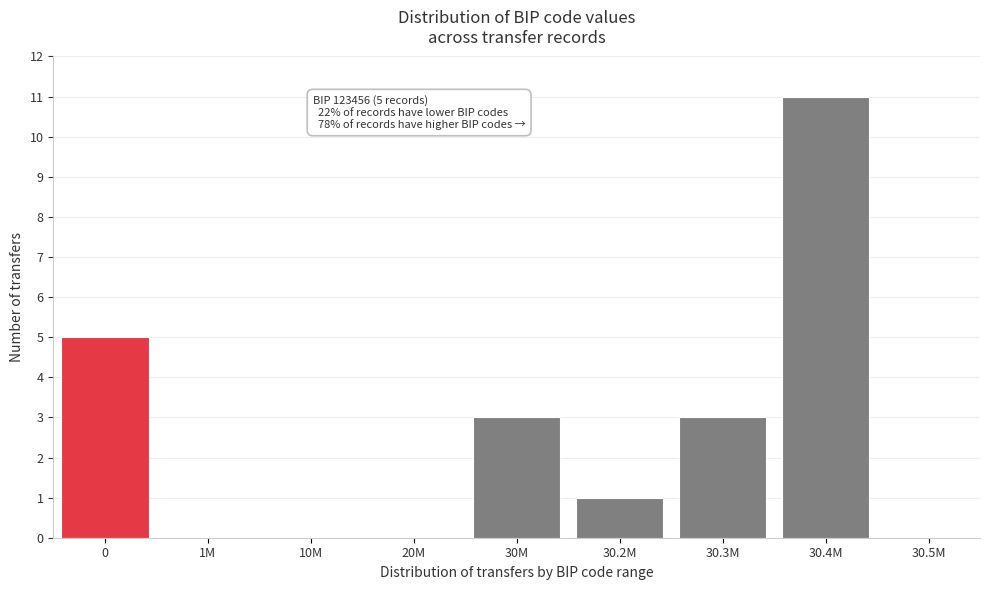

Reading right to left, transcribe all the data shown in this chart.

30.5M=0	30.4M=11	30.3M=3	30.2M=1	30M=3	20M=0	10M=0	1M=0	0=5